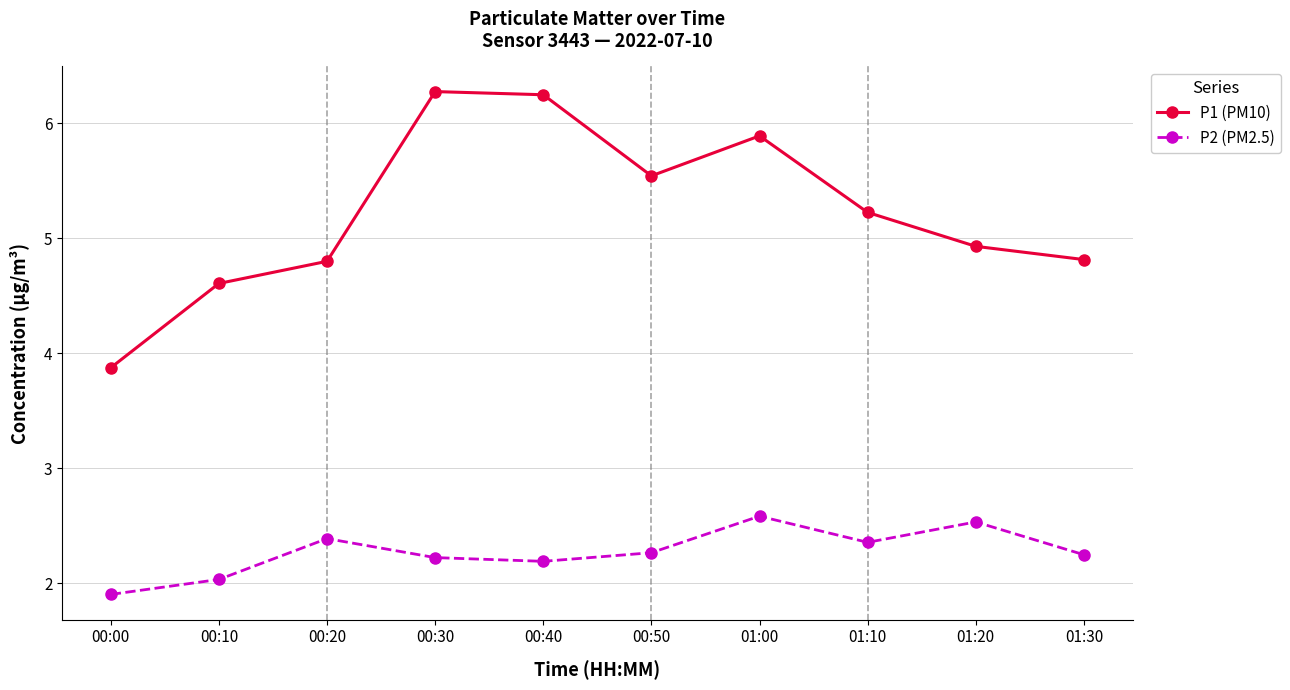

What are all the series names shown in the legend?

P1 (PM10), P2 (PM2.5)